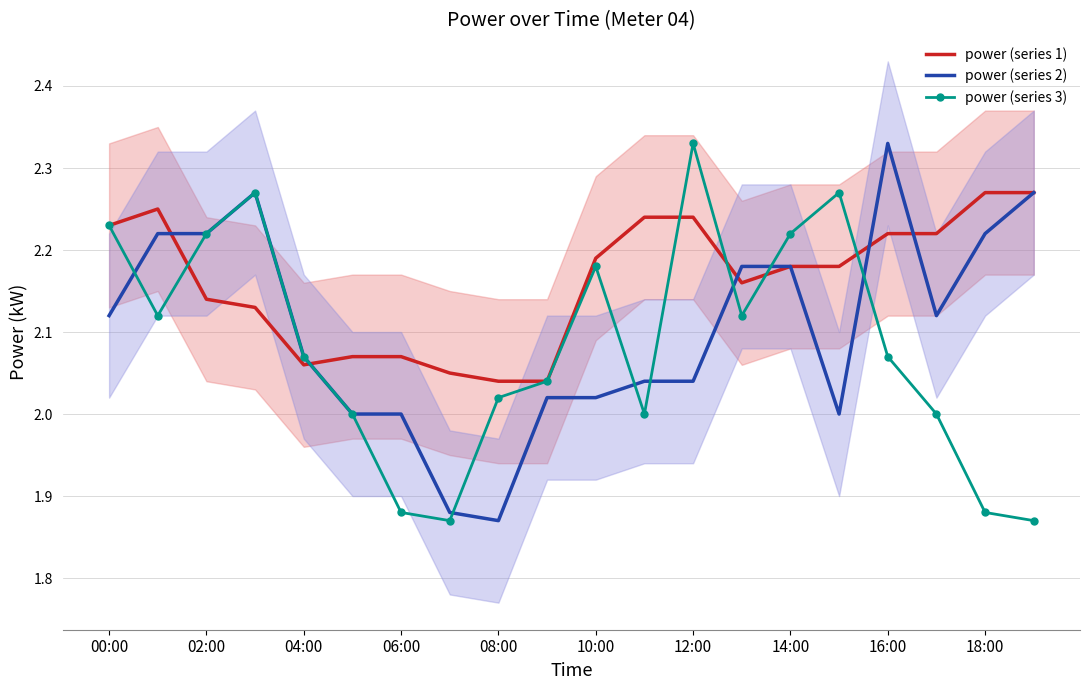

Which series has the largest total across all categories?

power (series 1)